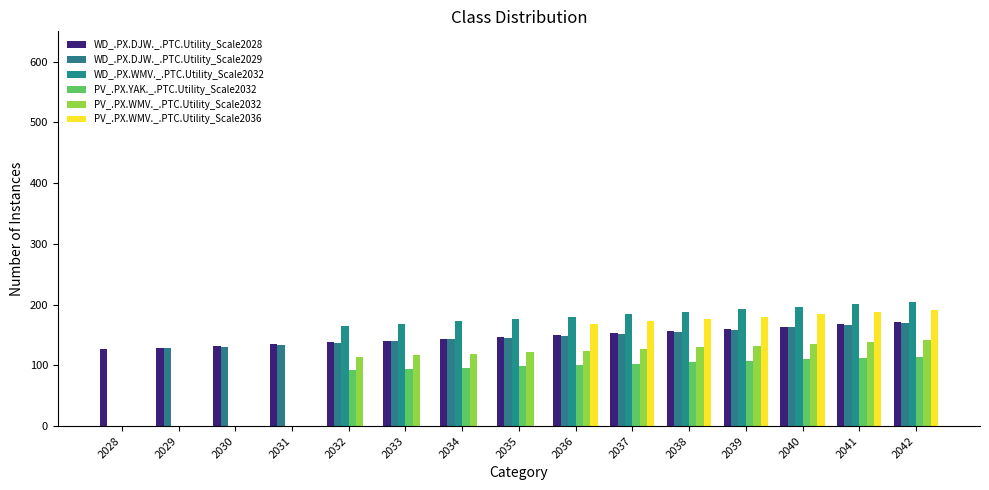

Between 2040 and 2039, which is larger?

2040